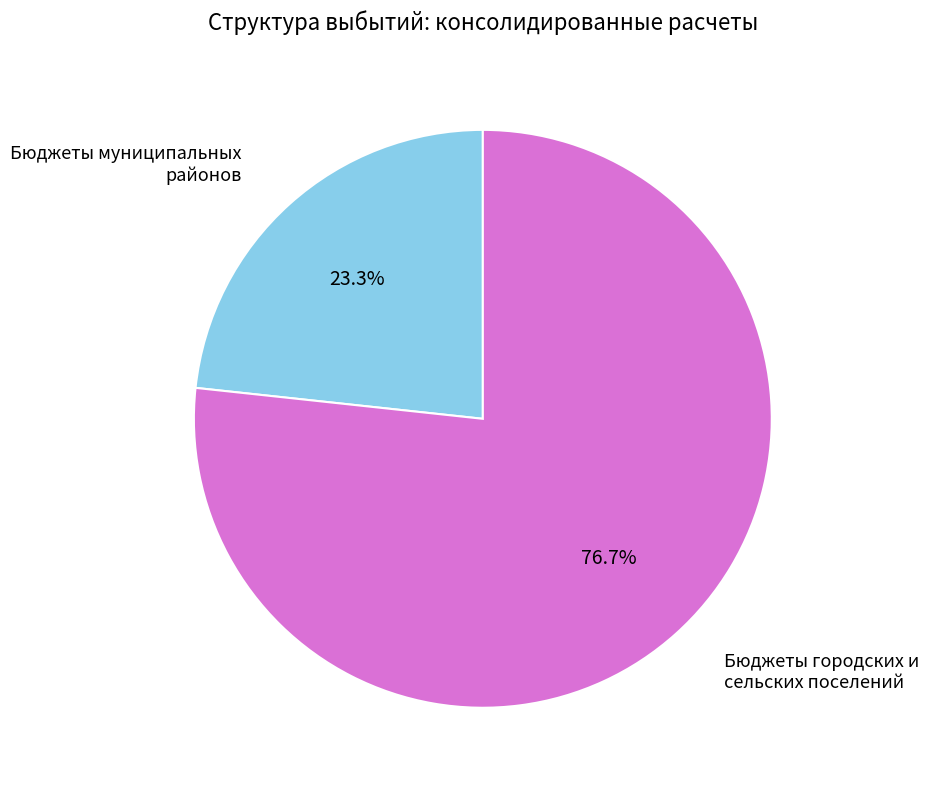

Is there a majority slice in this chart?

Yes